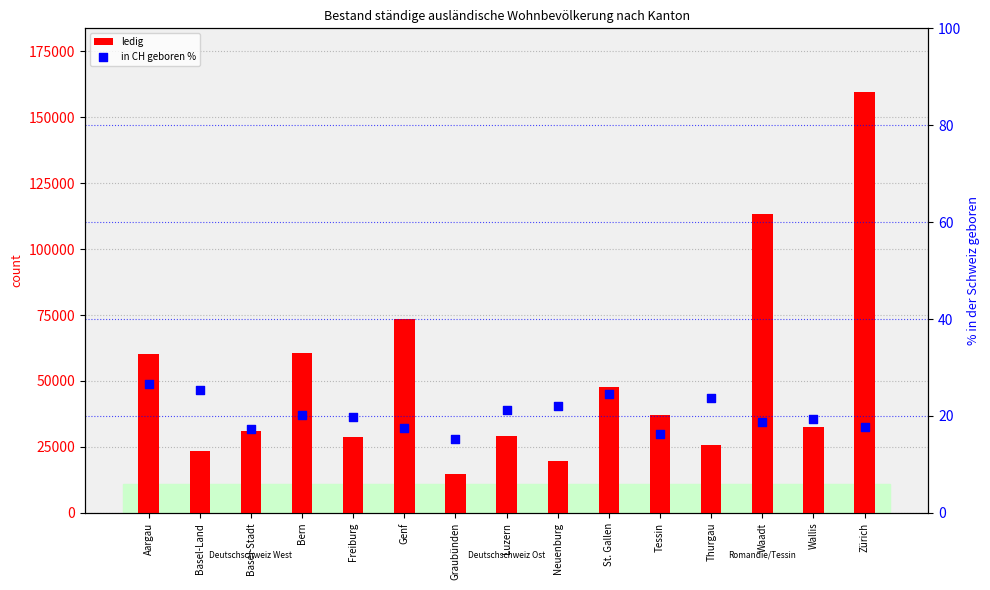

Is the value of ledig at St. Gallen greater than the value of in CH geboren % at Tessin?

Yes